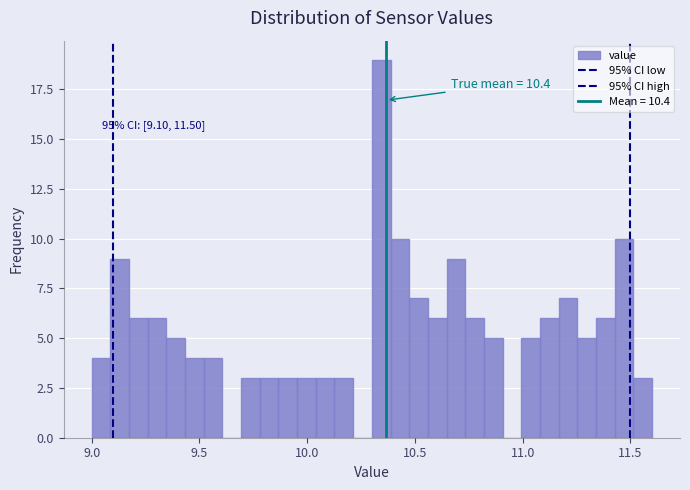

Read against the x-axis, roughly where is the centre of the tallest bar?

10.35